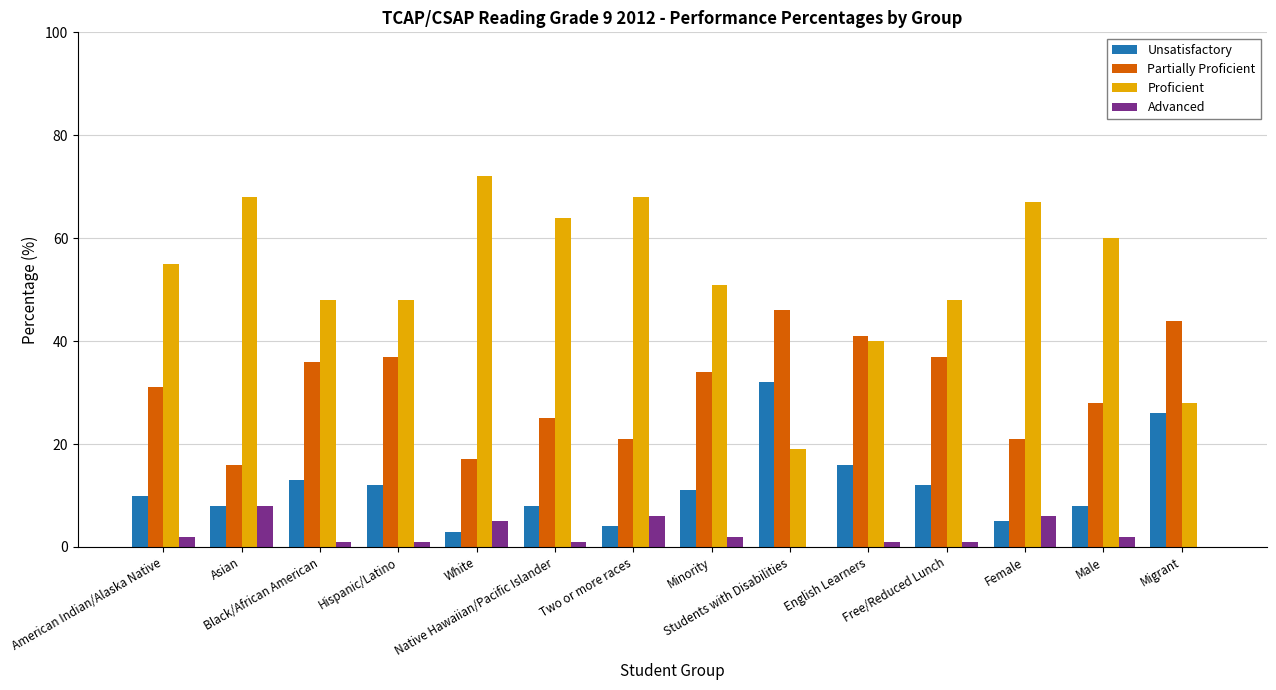

Count the Advanced values in the range 1 to 5.

9